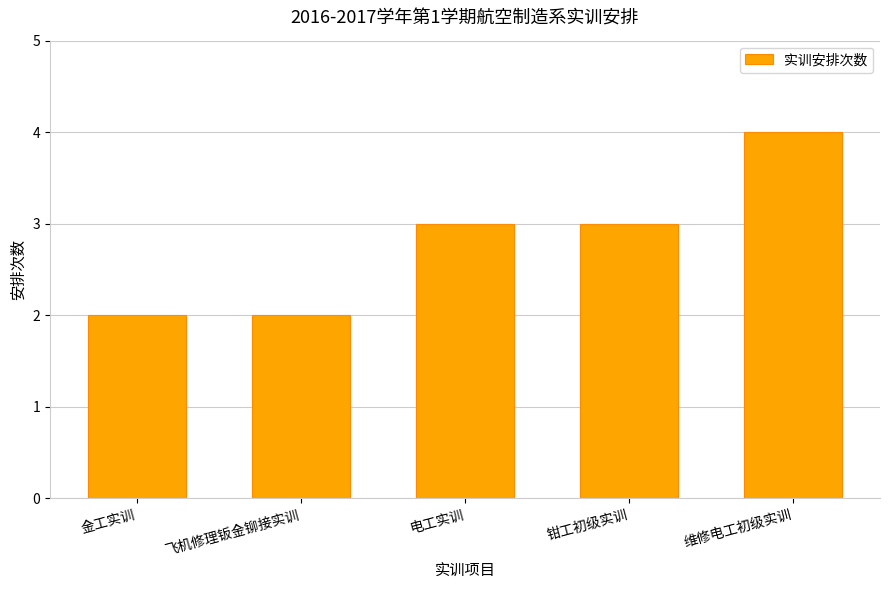

Approximately how many times larger is the value at 飞机修理钣金铆接实训 compared to 钳工初级实训?

0.7